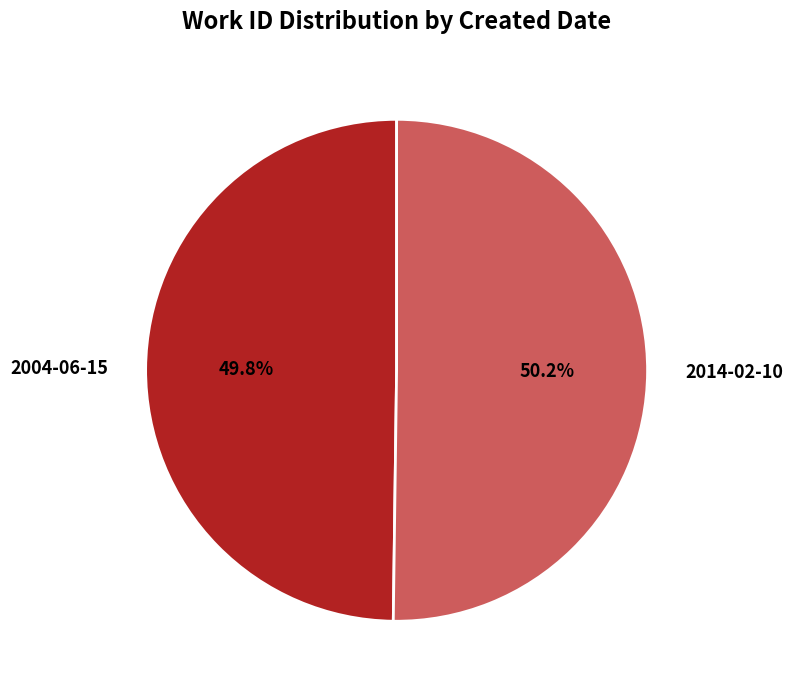

How many segments does this pie chart have?

2